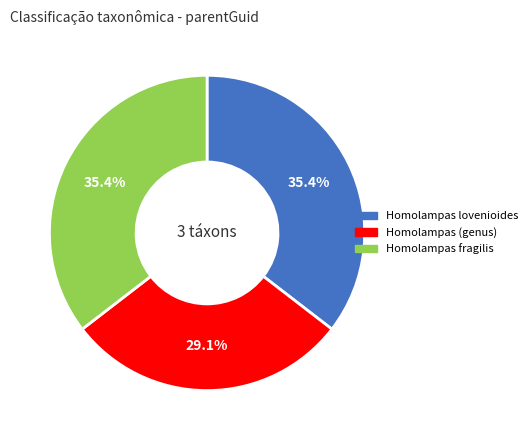

What is the total percentage of Homolampas fragilis and Homolampas (genus)?

64.6%